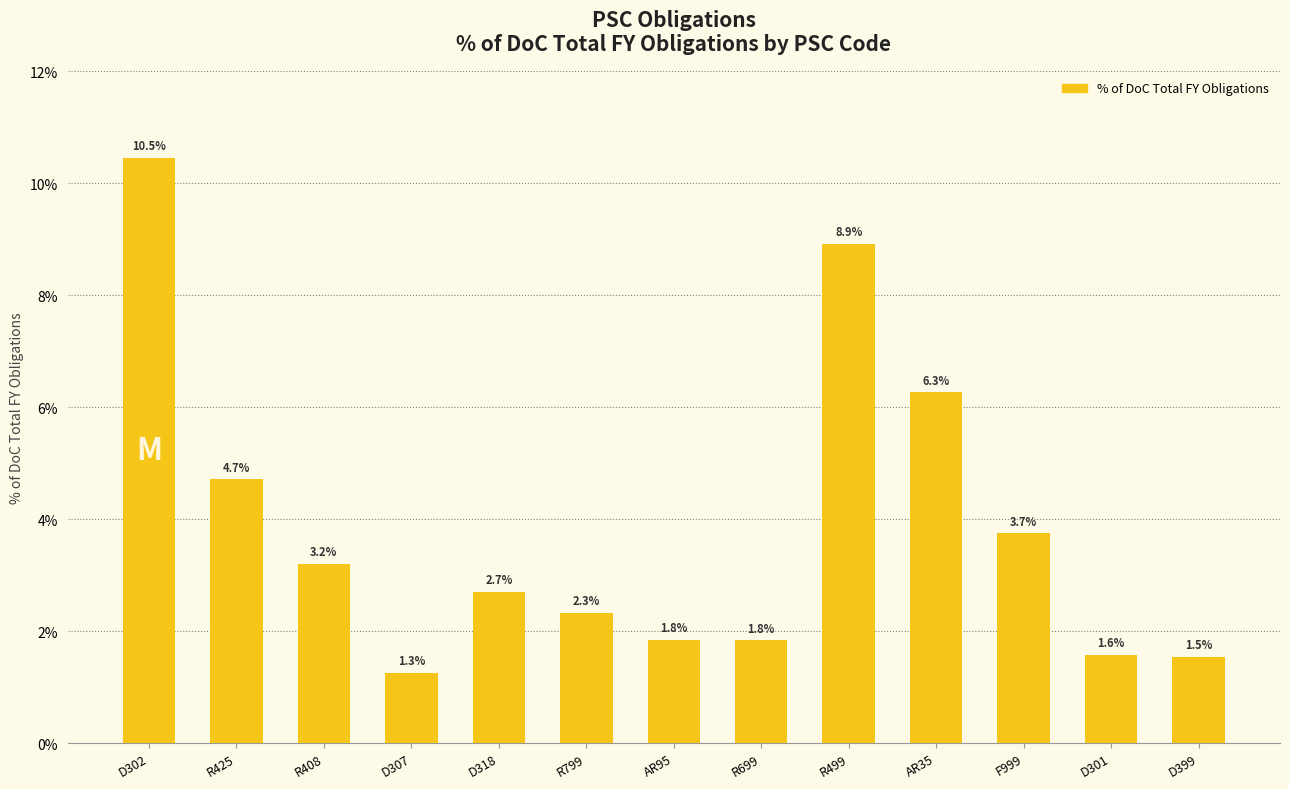

Which category has the lowest value across all series?

D307